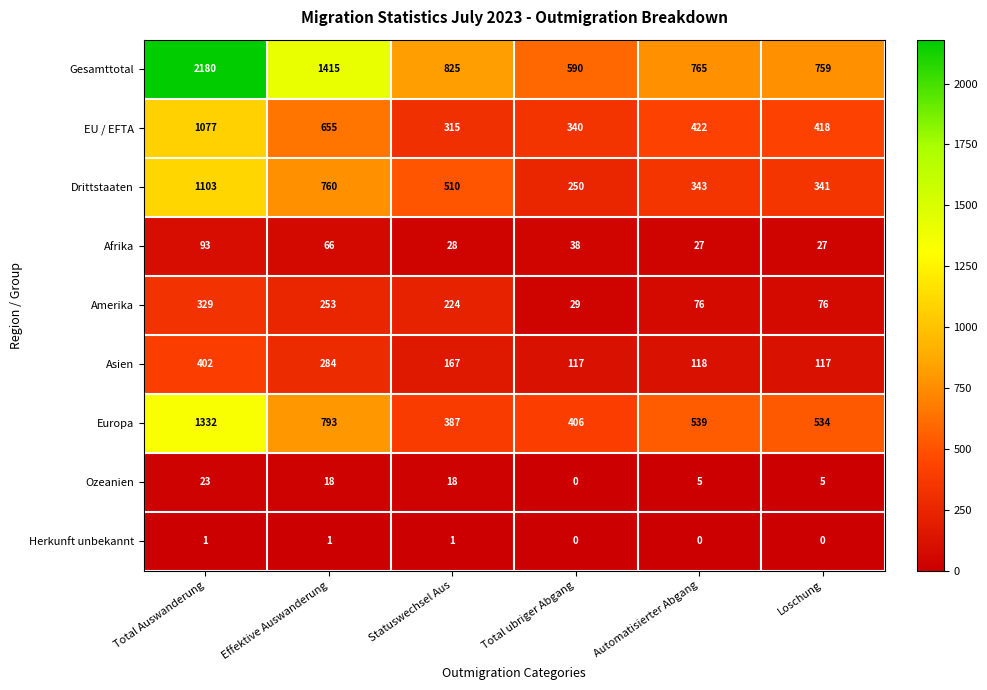

What is the lowest value of the Drittstaaten series?

250